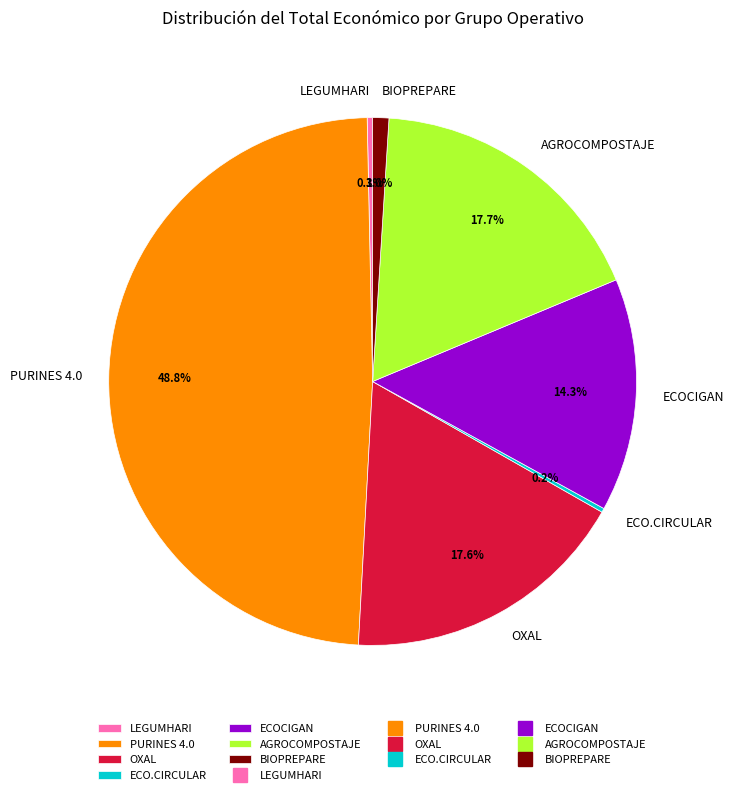

Is the sum of OXAL and PURINES 4.0 greater than half?

Yes